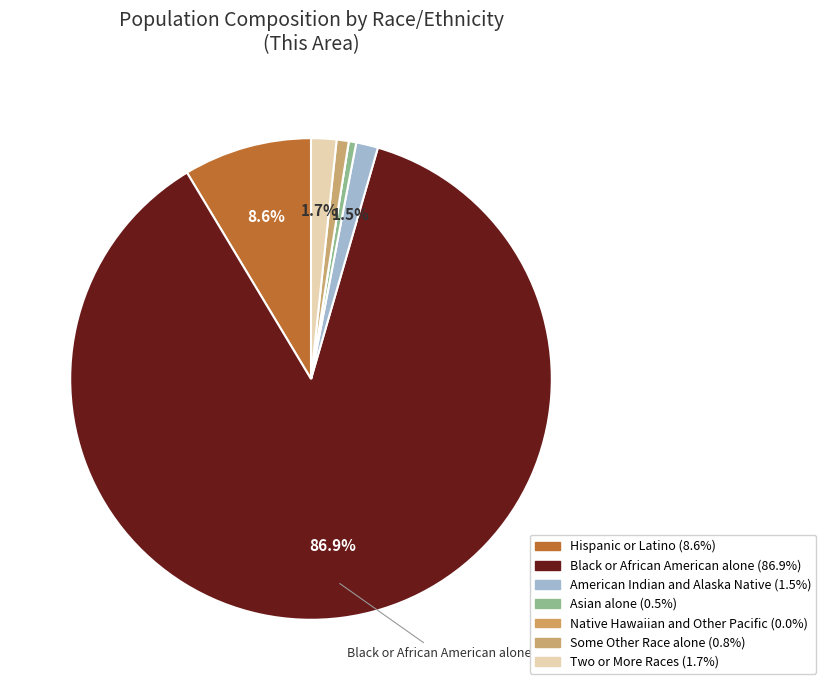

What percentage is the Two or More Races slice, to the nearest percent?

2%